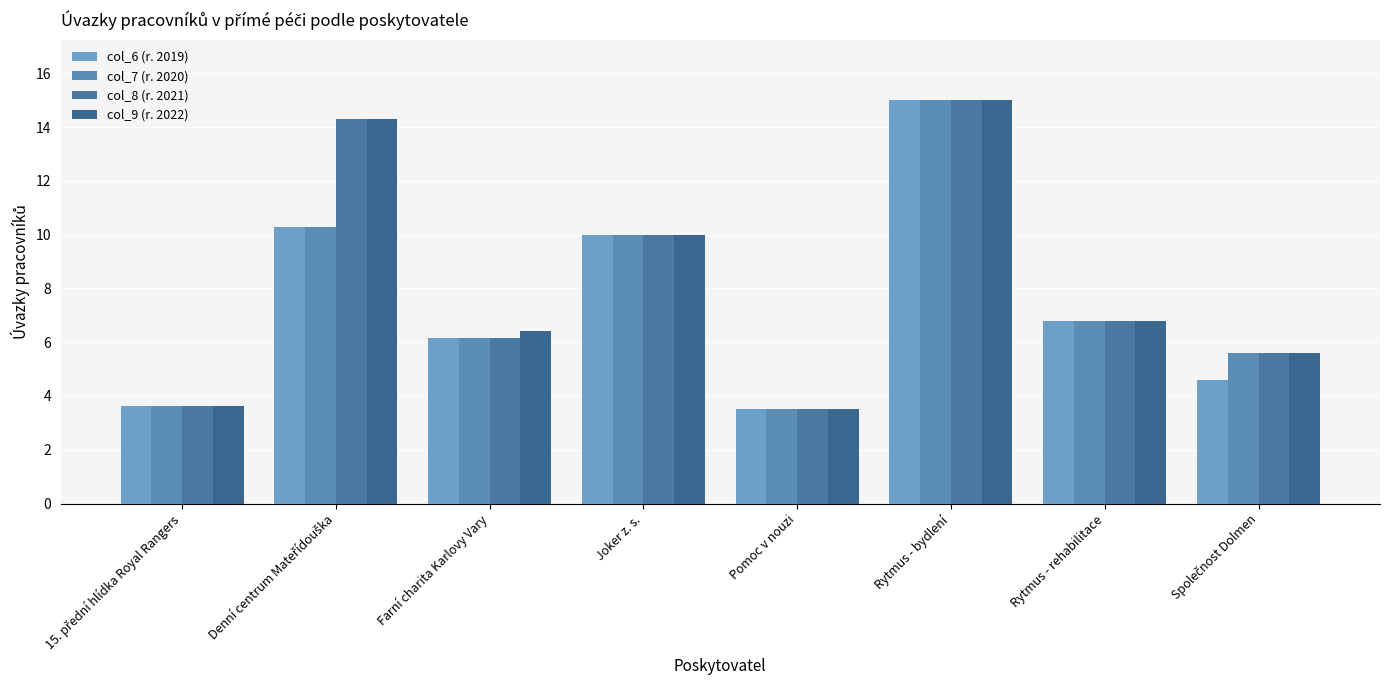

Rank the series at Denní centrum Mateřídouška from highest to lowest value.

col_8 (r. 2021), col_9 (r. 2022), col_6 (r. 2019), col_7 (r. 2020)